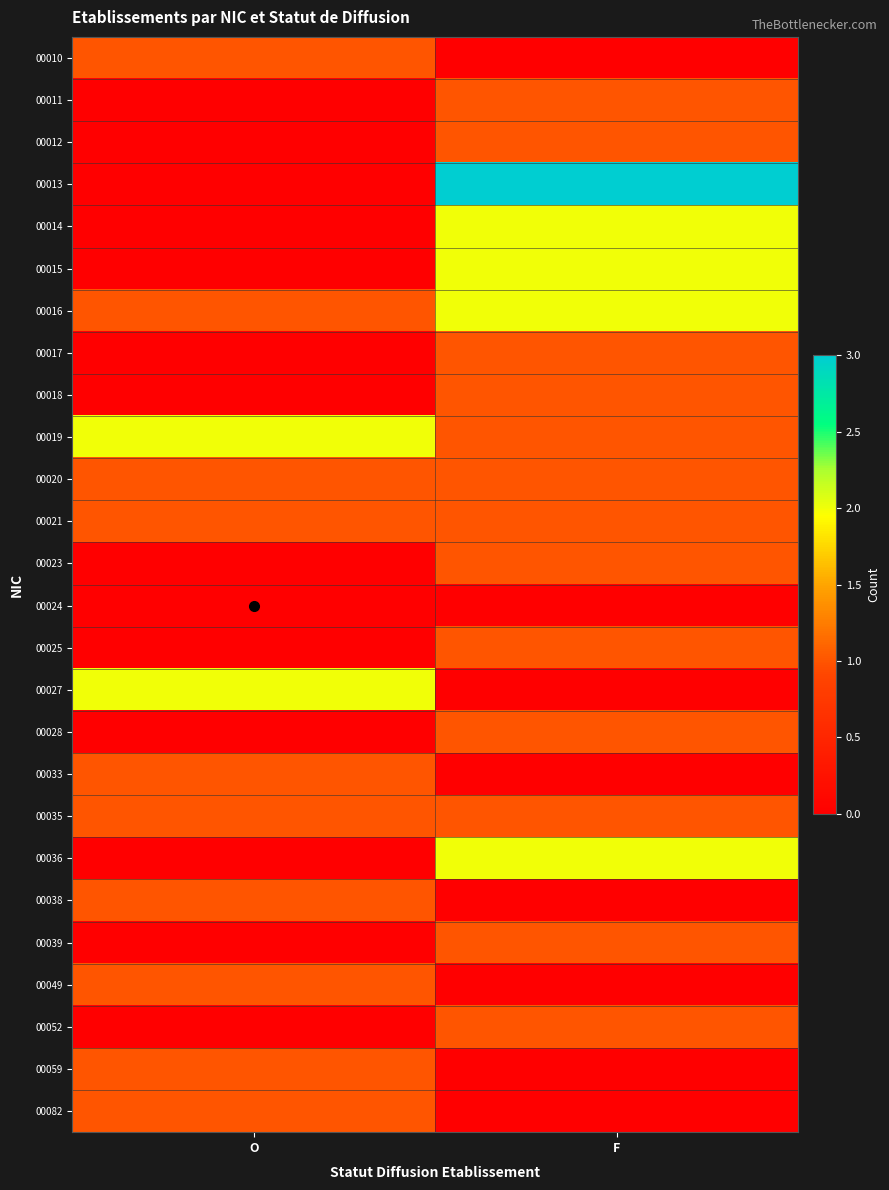

Which category has the highest value across all series?

F